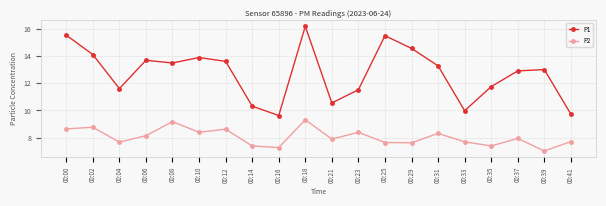

Does the chart have visible grid lines?

Yes